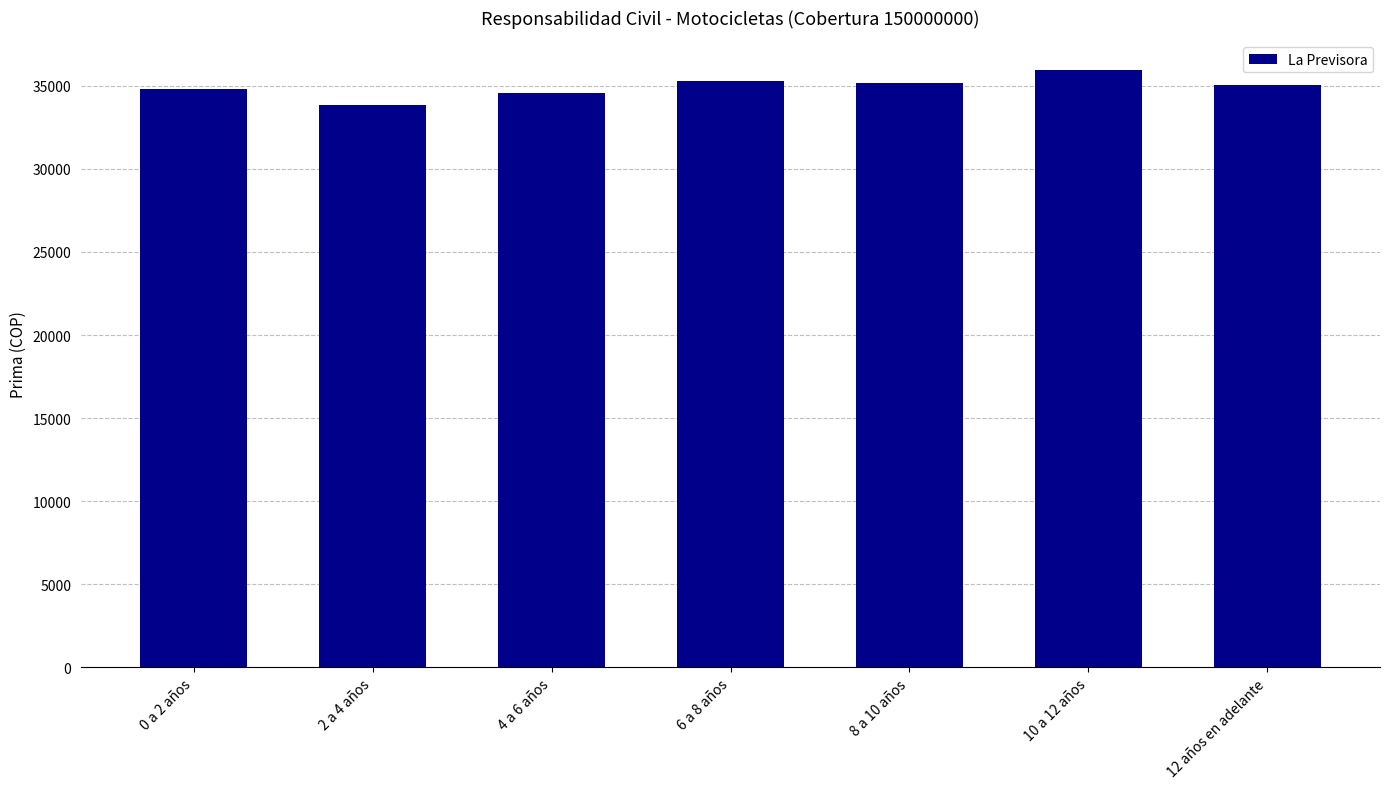

What is the value of the 2nd bar from the left?

33856.9